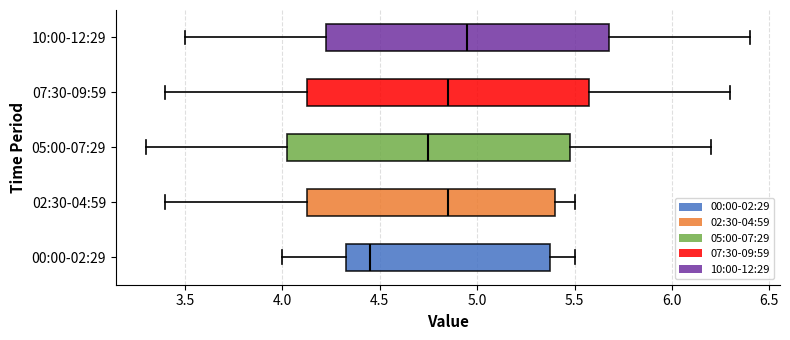

Which box's median line is the furthest to the left?

00:00-02:29